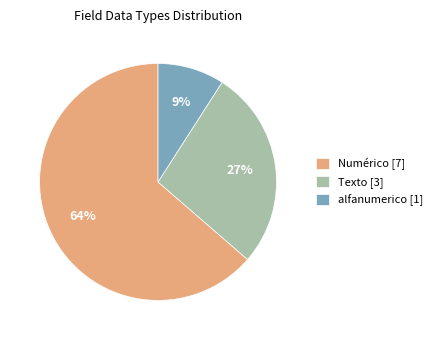

How many segments does this pie chart have?

3